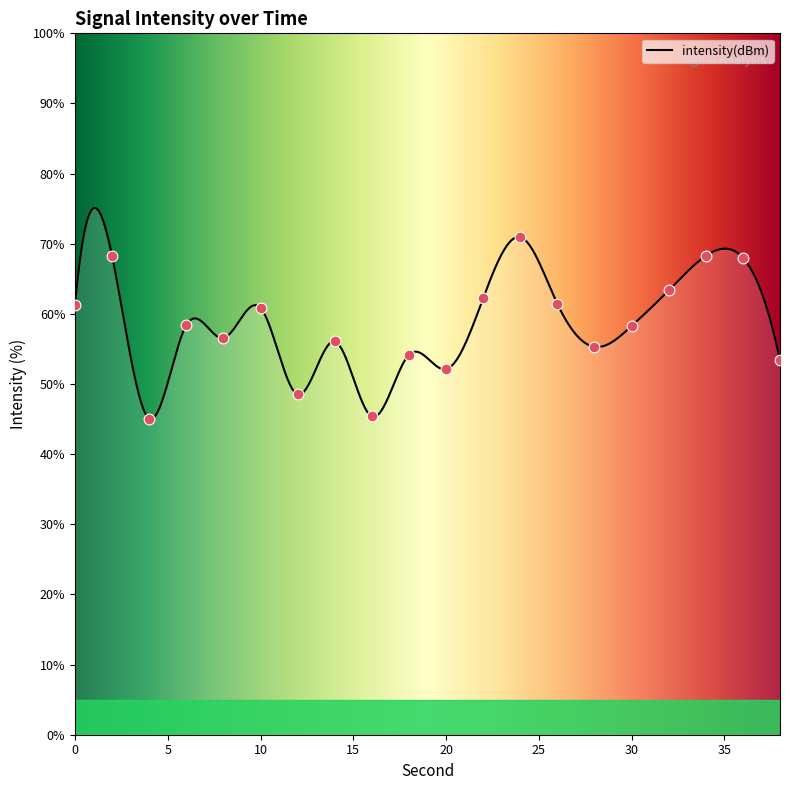

Between 22 and 12, which is larger?

22